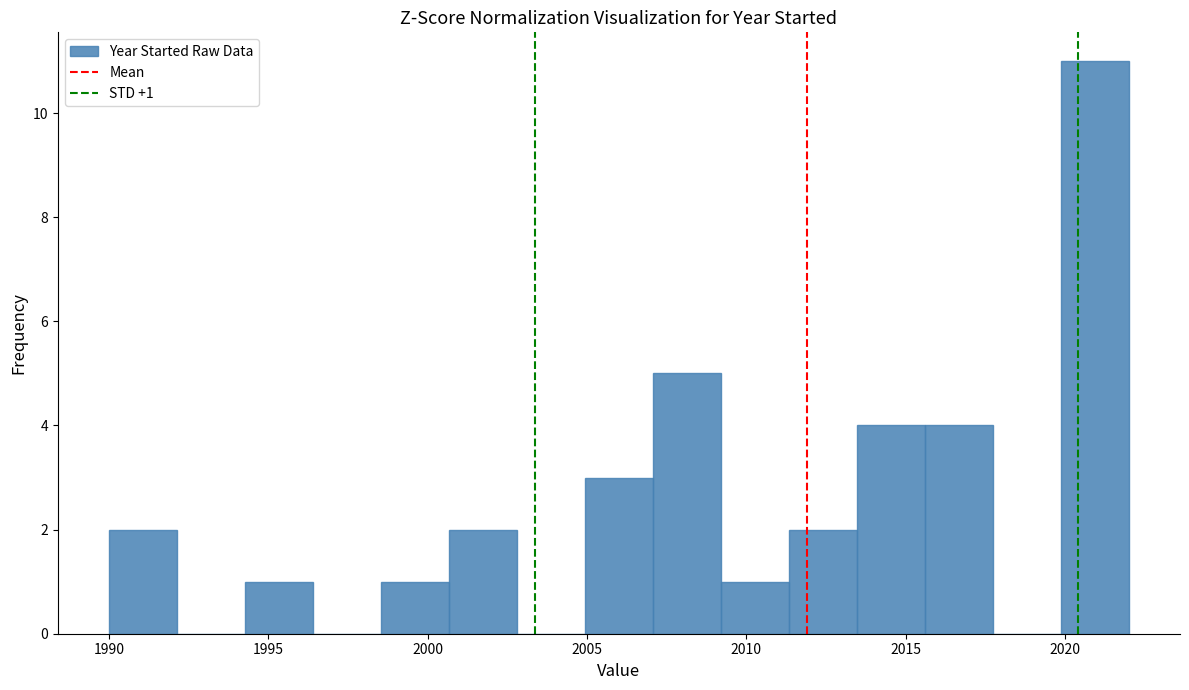

Which range on the x-axis has the tallest bar?

2020.0 to 2022.0